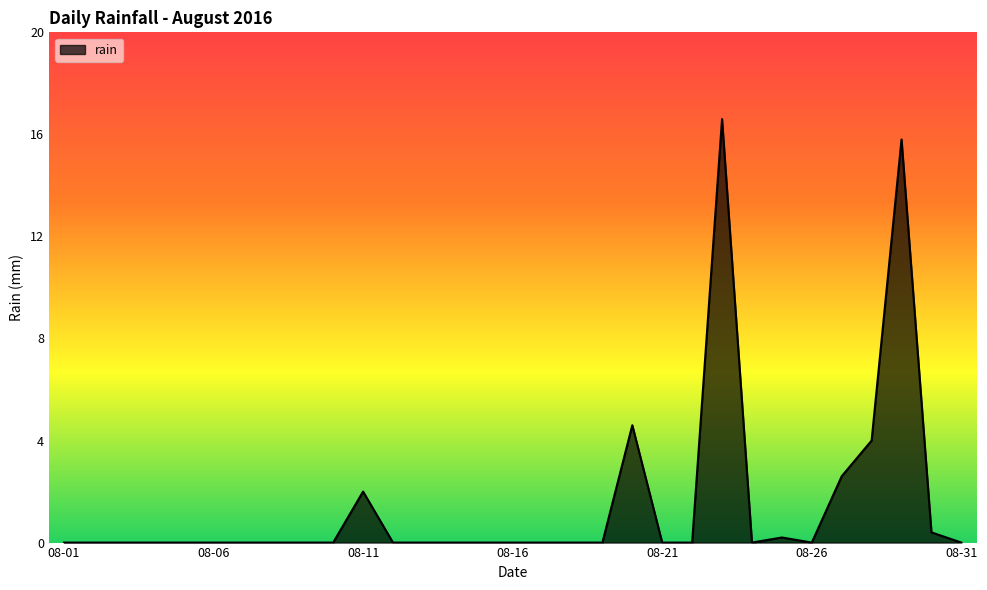

What is the sum of all values?

46.2